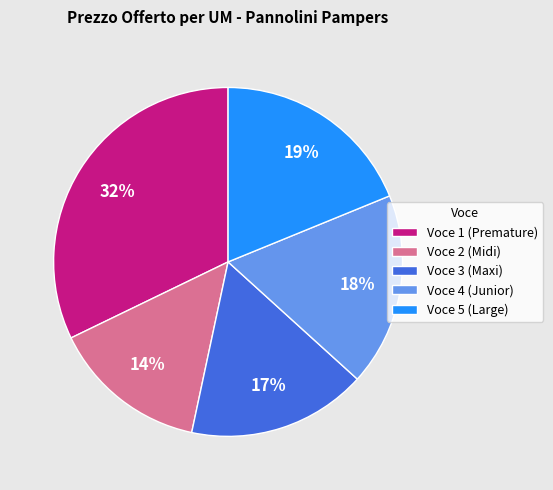

How many segments does this pie chart have?

5